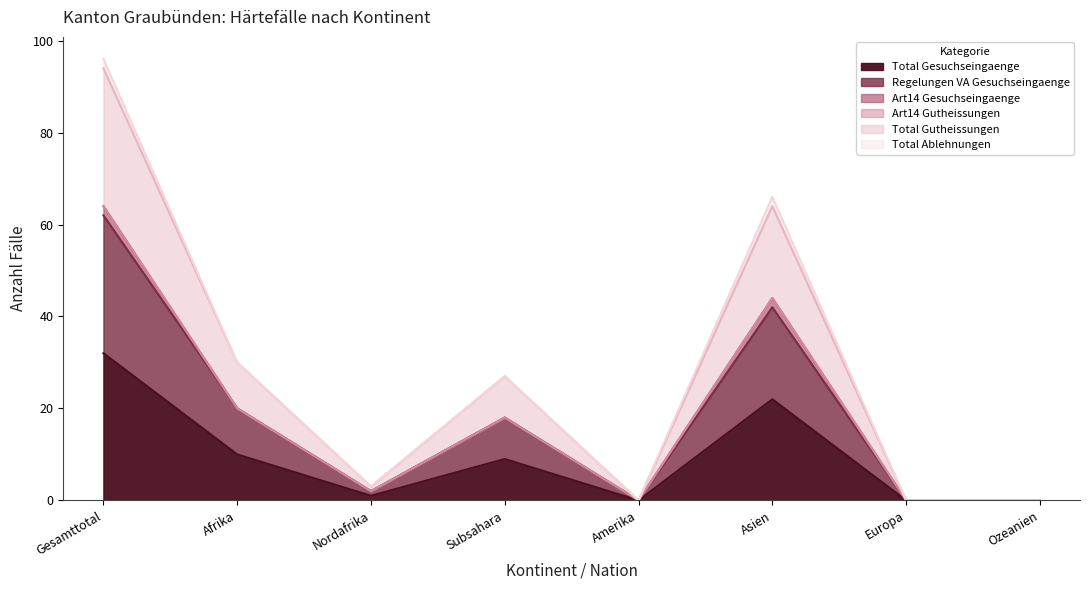

Where is the first local minimum for Total Gutheissungen?

Nordafrika